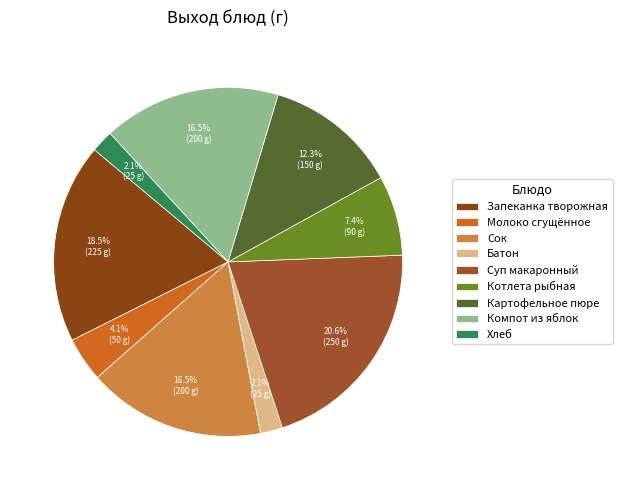

The Батон slice represents 2% of the pie. True or false?

True